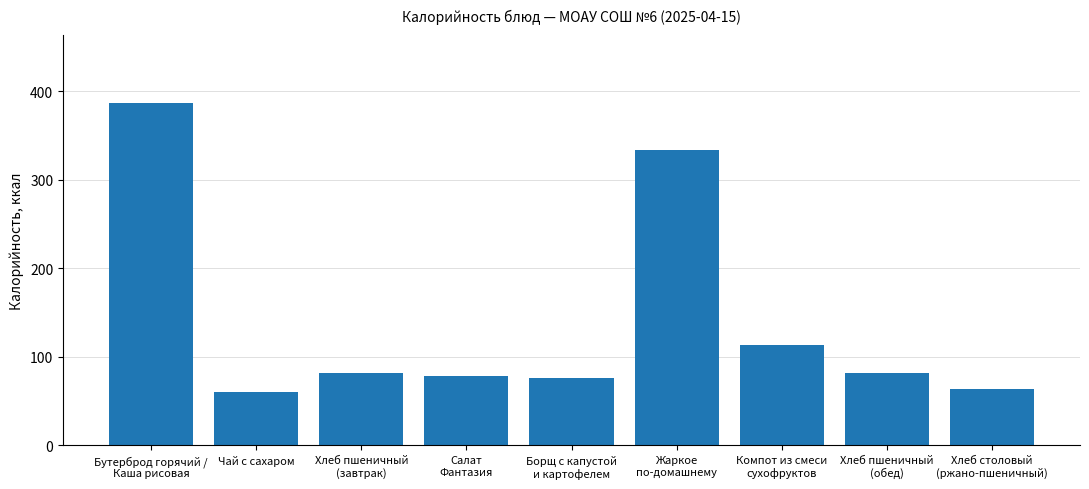

What is the sum of all values?

1276.1